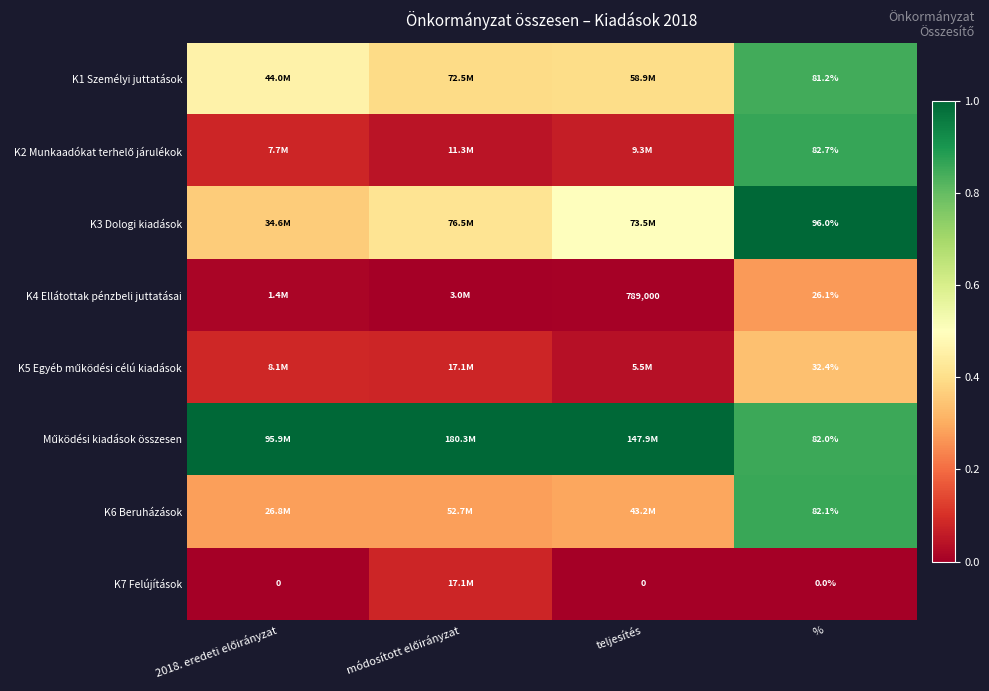

Is the value of K3 Dologi kiadások at % greater than the value of K4 Ellátottak pénzbeli juttatásai at teljesítés?

No